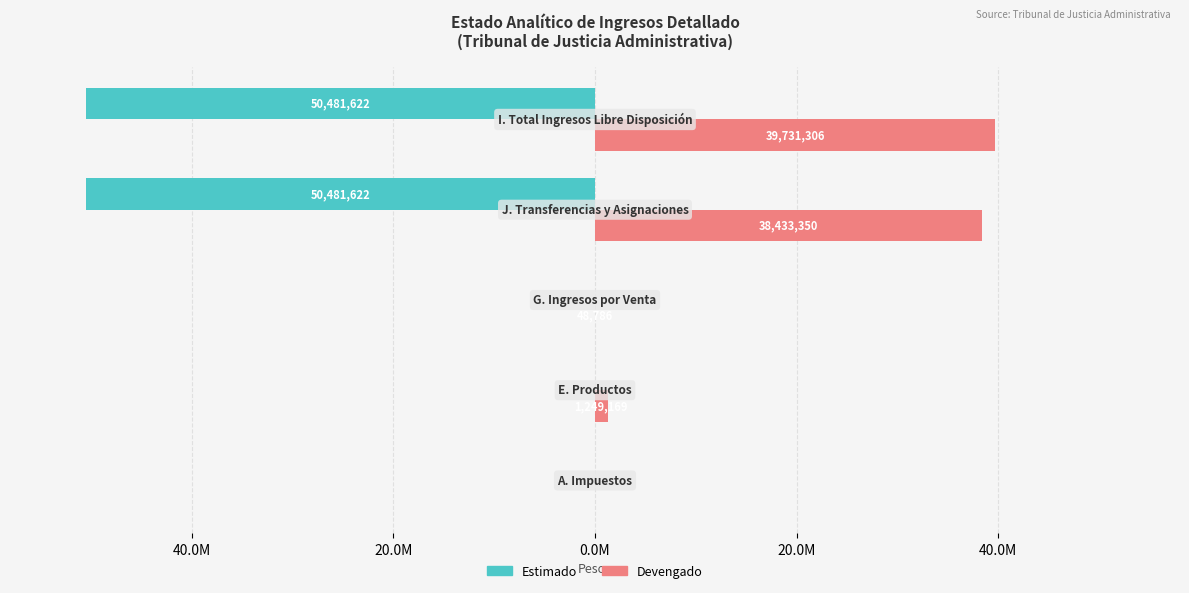

What are all the series names shown in the legend?

Estimado, Devengado